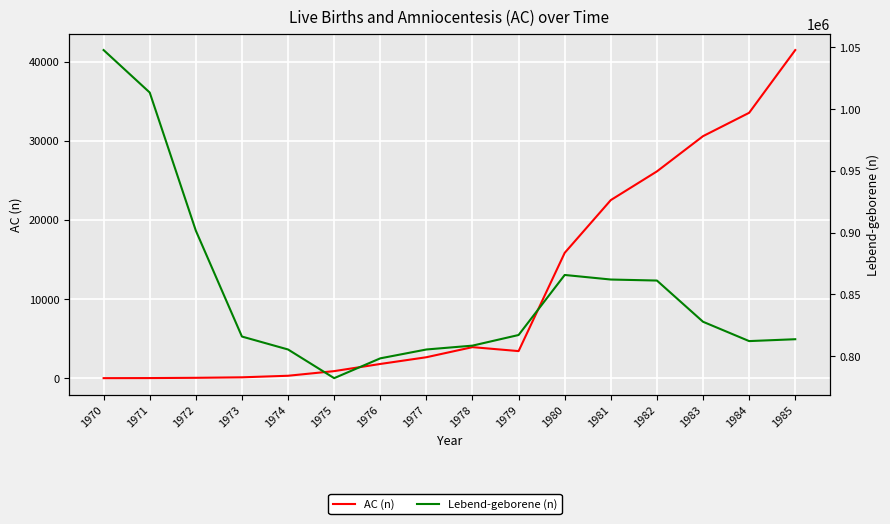

Where is the first local maximum for AC (n)?

1978